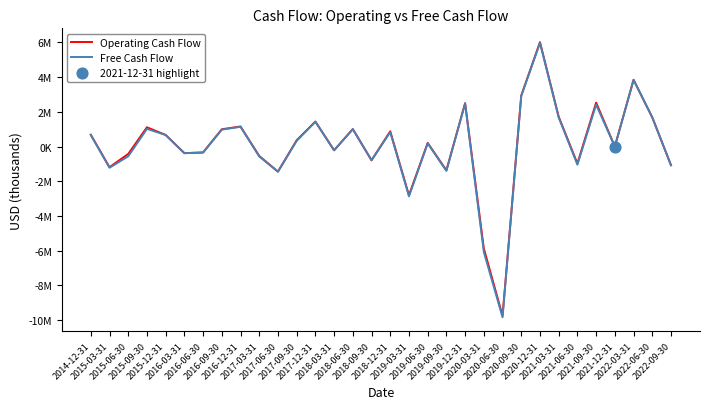

What are all the series names shown in the legend?

Operating Cash Flow, Free Cash Flow